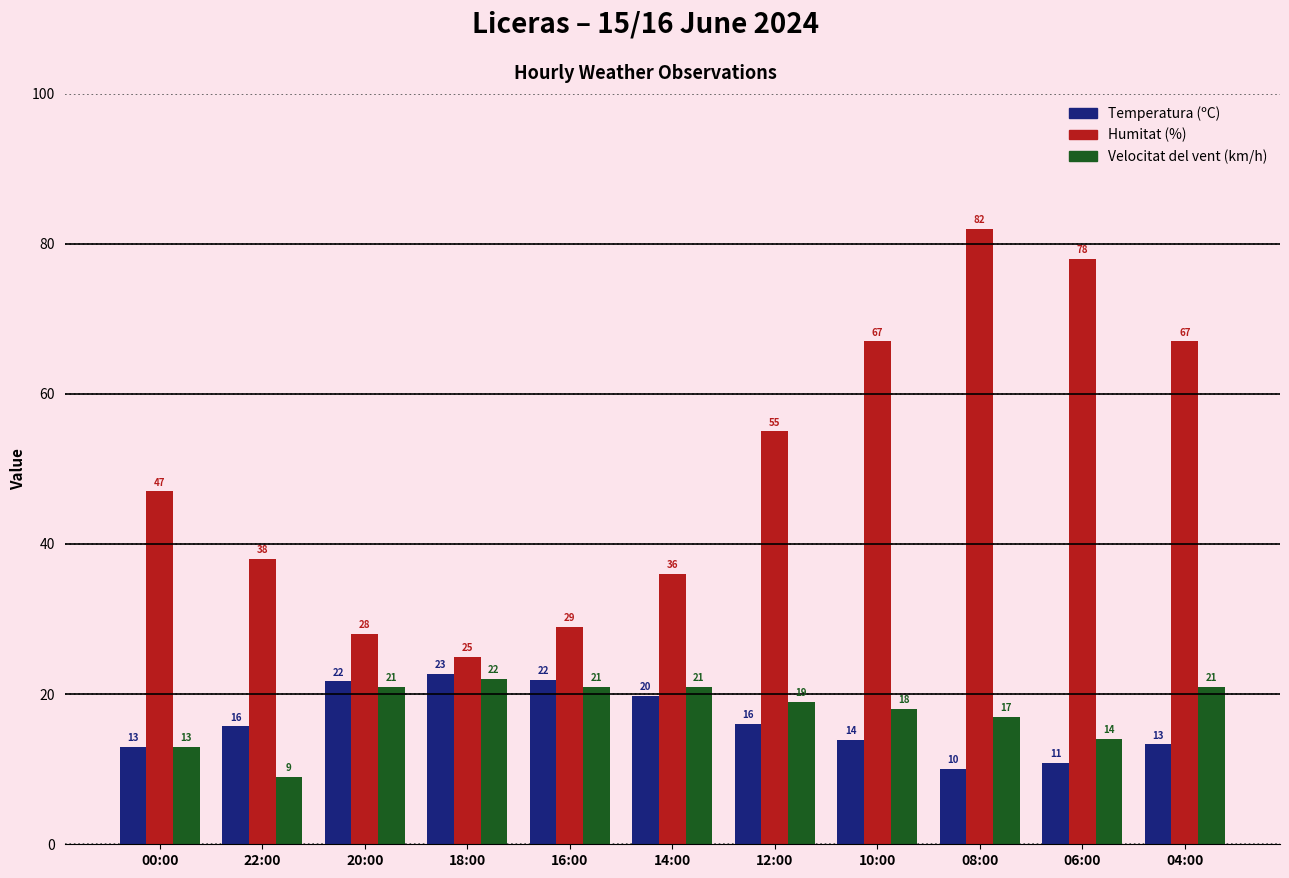

What is the maximum value for Velocitat del vent (km/h)?

22.0